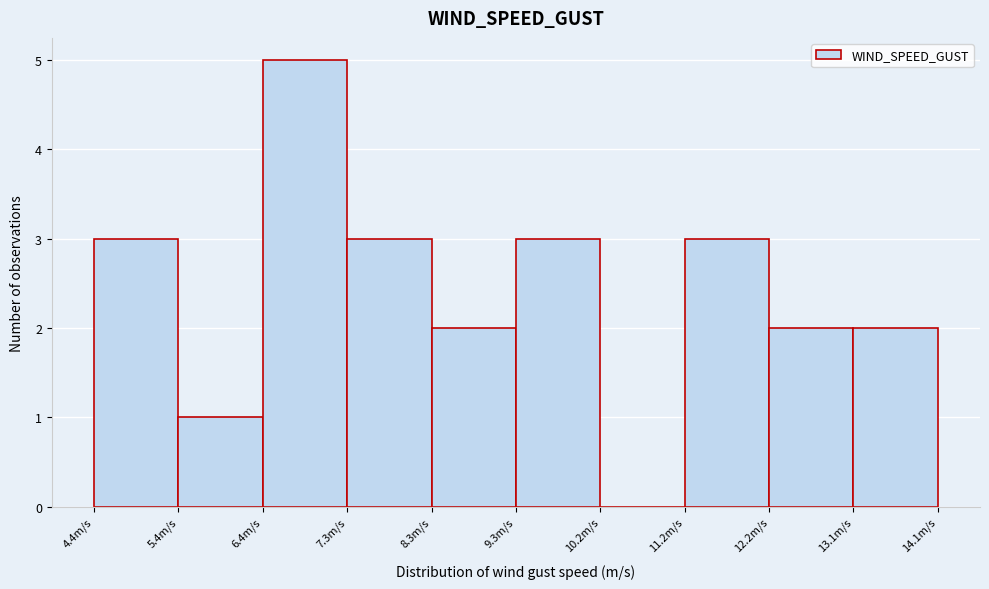

Reading left to right, list every bar in this chart as the range it spans on the x-axis followed by its height. Neither the bar edges nor the heights are printed on the chart, so give them approximately, as read against the axes.

4.4 to 5.4: 3
5.4 to 6.4: 1
6.4 to 7.3: 5
7.3 to 8.3: 3
8.3 to 9.3: 2
9.3 to 10.2: 3
10.2 to 11.2: 0
11.2 to 12.2: 3
12.2 to 13.1: 2
13.1 to 14.1: 2